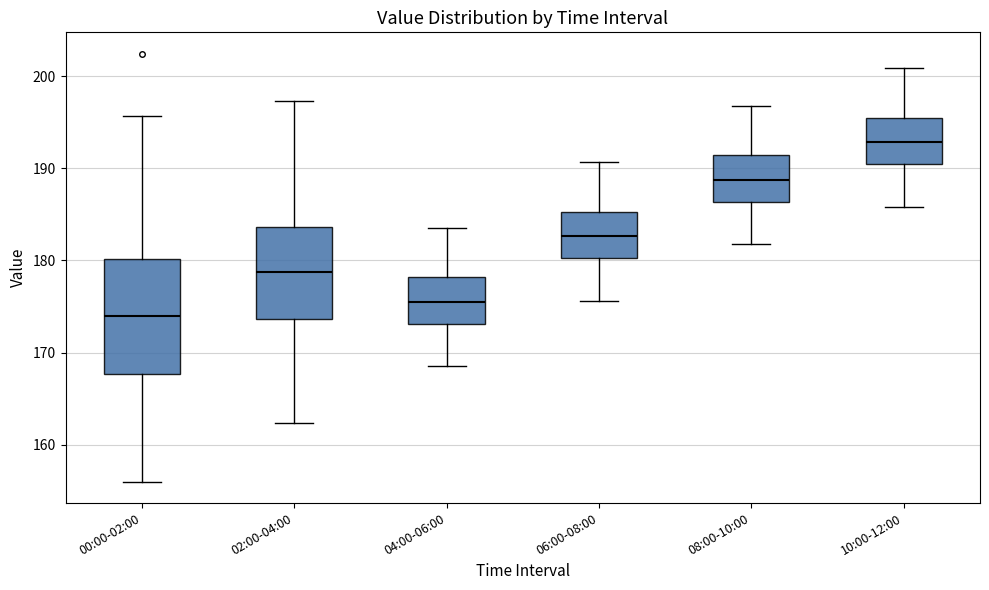

Reading left to right, transcribe this box plot: for each box, give where its median line is, the range the box spans, and where its two whiskers end, as read against the y-axis. The values are not printed on the chart, so give them approximately, as read against the axis.

00:00-02:00: median 174, box 168 to 180, whiskers 156 to 196
02:00-04:00: median 179, box 174 to 184, whiskers 162 to 197
04:00-06:00: median 176, box 173 to 178, whiskers 169 to 184
06:00-08:00: median 183, box 180 to 185, whiskers 176 to 191
08:00-10:00: median 189, box 186 to 191, whiskers 182 to 197
10:00-12:00: median 193, box 190 to 196, whiskers 186 to 201